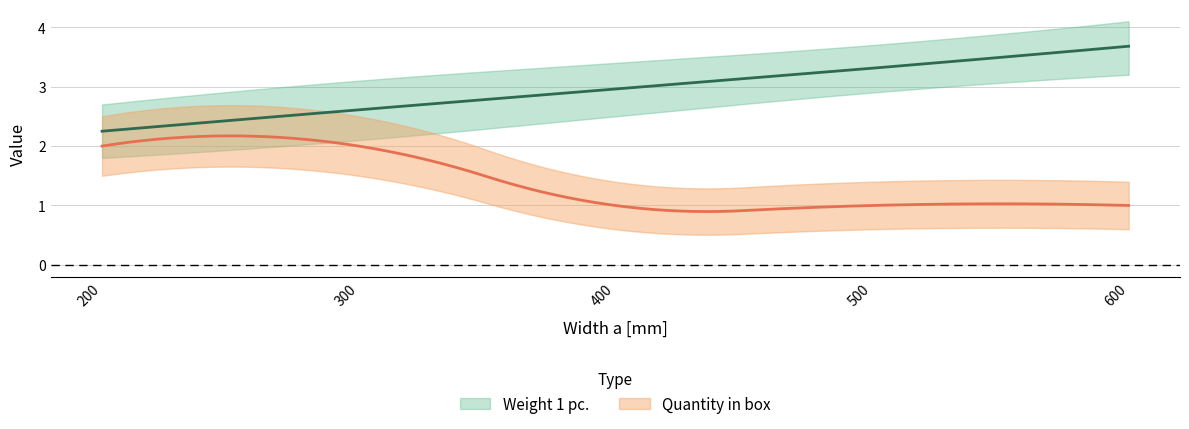

List the series in order of their peak value, lowest first.

Quantity in box, Weight 1 pc.